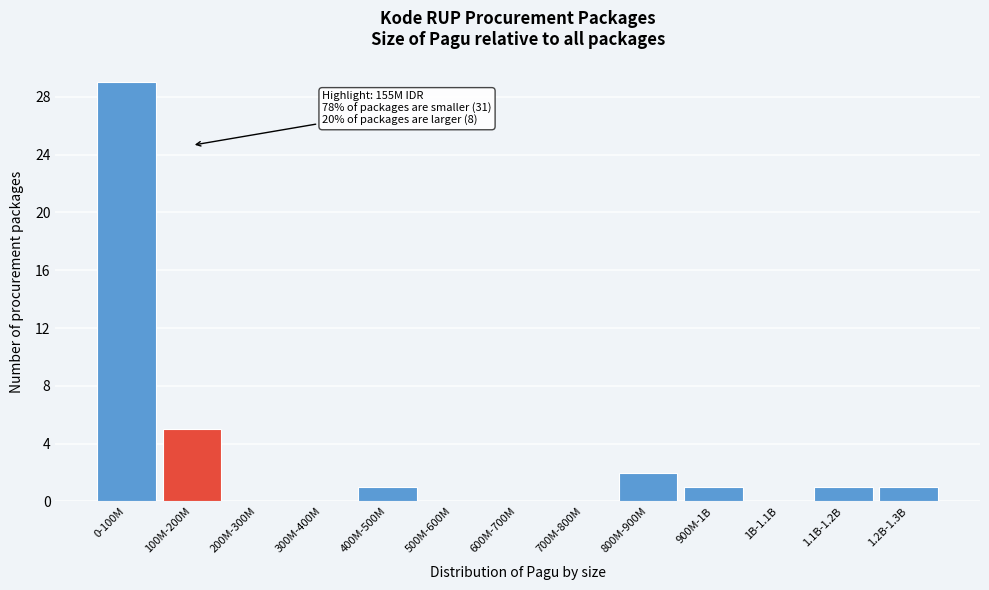

Reading left to right, transcribe all the data shown in this chart.

0-100M=29	100M-200M=5	200M-300M=0	300M-400M=0	400M-500M=1	500M-600M=0	600M-700M=0	700M-800M=0	800M-900M=2	900M-1B=1	1B-1.1B=0	1.1B-1.2B=1	1.2B-1.3B=1